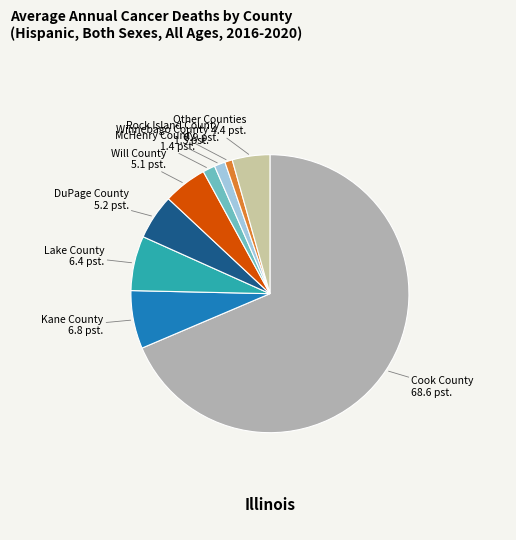

What is the largest slice in the pie chart?

Cook County